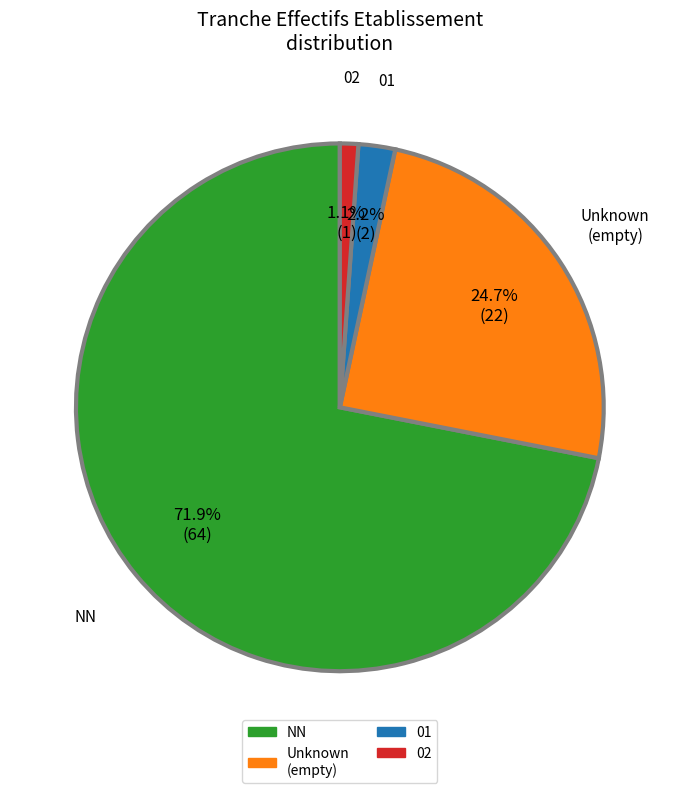

How many segments does this pie chart have?

4